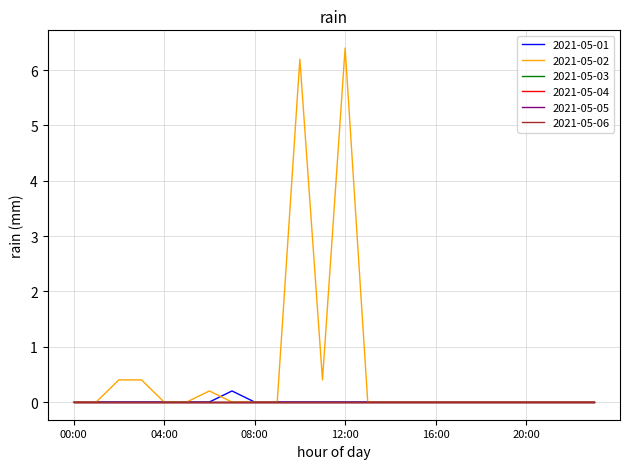

Reading right to left, what are all the values shown in this chart?

2021-05-01: 0.0	0.0	0.0	0.0	0.0	0.0	0.0	0.0	0.0	0.0	0.0	0.0	0.0	0.0	0.0	0.0	0.2	0.0	0.0	0.0	0.0	0.0	0.0	0.0
2021-05-02: 0.0	0.0	0.0	0.0	0.0	0.0	0.0	0.0	0.0	0.0	0.0	6.4	0.4	6.2	0.0	0.0	0.0	0.2	0.0	0.0	0.4	0.4	0.0	0.0
2021-05-03: 0.0	0.0	0.0	0.0	0.0	0.0	0.0	0.0	0.0	0.0	0.0	0.0	0.0	0.0	0.0	0.0	0.0	0.0	0.0	0.0	0.0	0.0	0.0	0.0
2021-05-04: 0.0	0.0	0.0	0.0	0.0	0.0	0.0	0.0	0.0	0.0	0.0	0.0	0.0	0.0	0.0	0.0	0.0	0.0	0.0	0.0	0.0	0.0	0.0	0.0
2021-05-05: 0.0	0.0	0.0	0.0	0.0	0.0	0.0	0.0	0.0	0.0	0.0	0.0	0.0	0.0	0.0	0.0	0.0	0.0	0.0	0.0	0.0	0.0	0.0	0.0
2021-05-06: 0.0	0.0	0.0	0.0	0.0	0.0	0.0	0.0	0.0	0.0	0.0	0.0	0.0	0.0	0.0	0.0	0.0	0.0	0.0	0.0	0.0	0.0	0.0	0.0